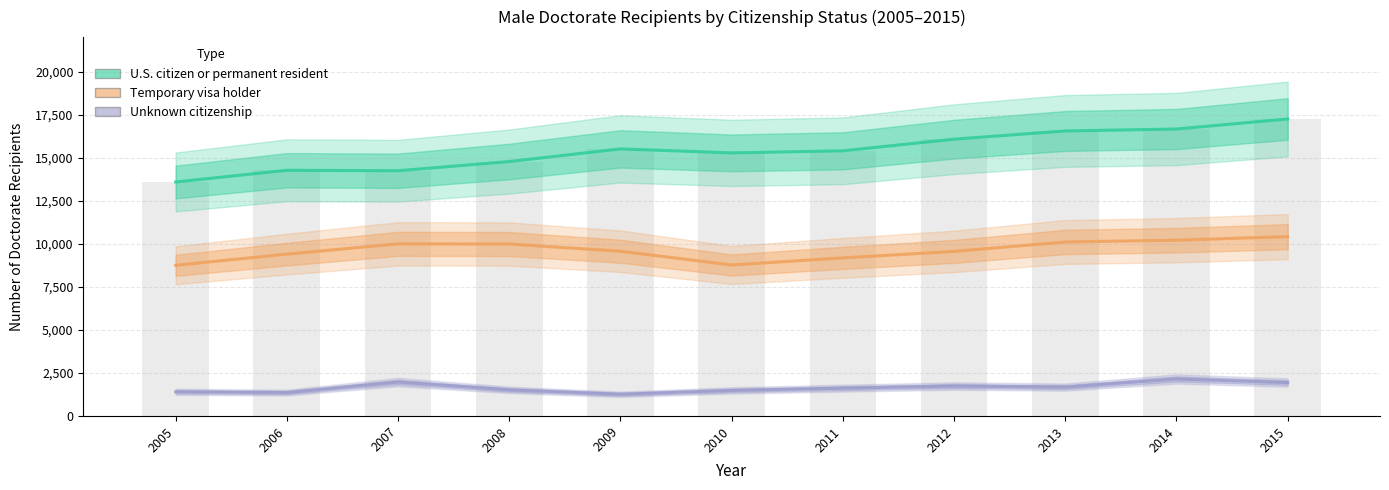

Is it true that Temporary visa holder equals 12832 at 2012?

False